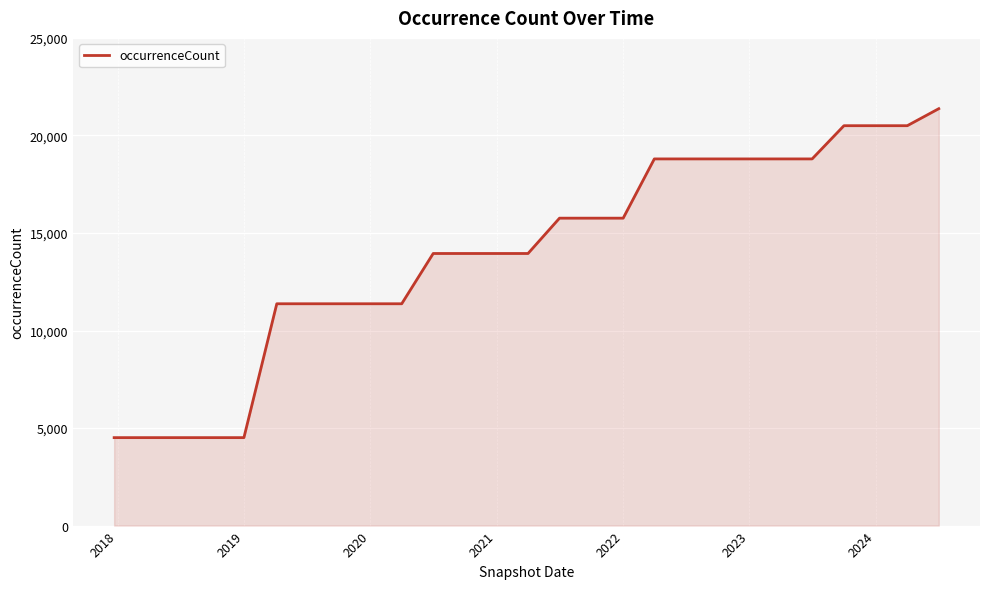

What is the smallest value displayed?

4509